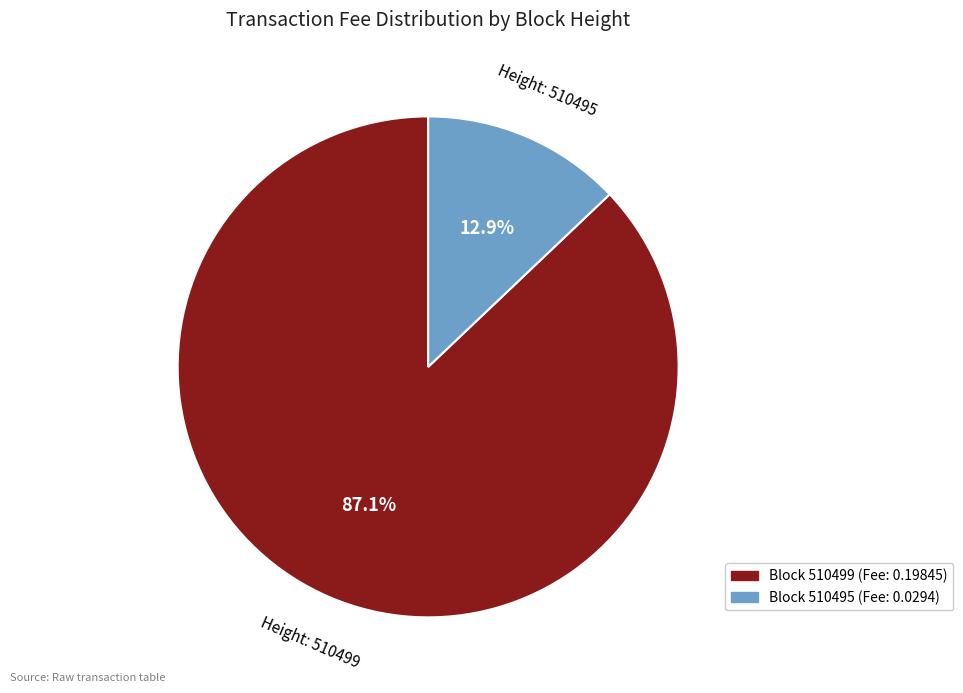

Is there a majority slice in this chart?

Yes